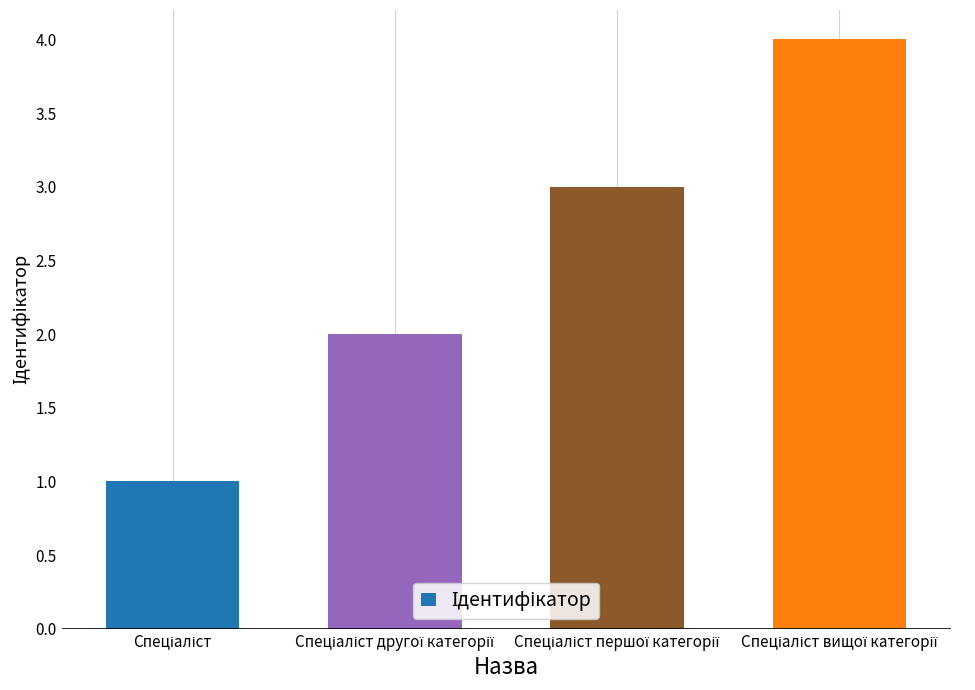

What is the greatest value displayed?

4